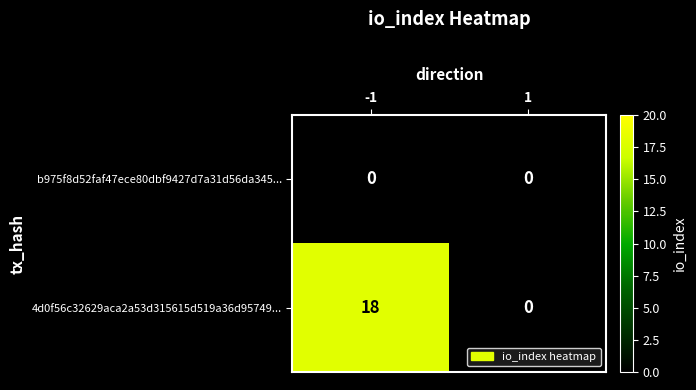

Rank the series at -1 from highest to lowest value.

4d0f56c32629aca2a53d315615d519a36d95749..., b975f8d52faf47ece80dbf9427d7a31d56da345...